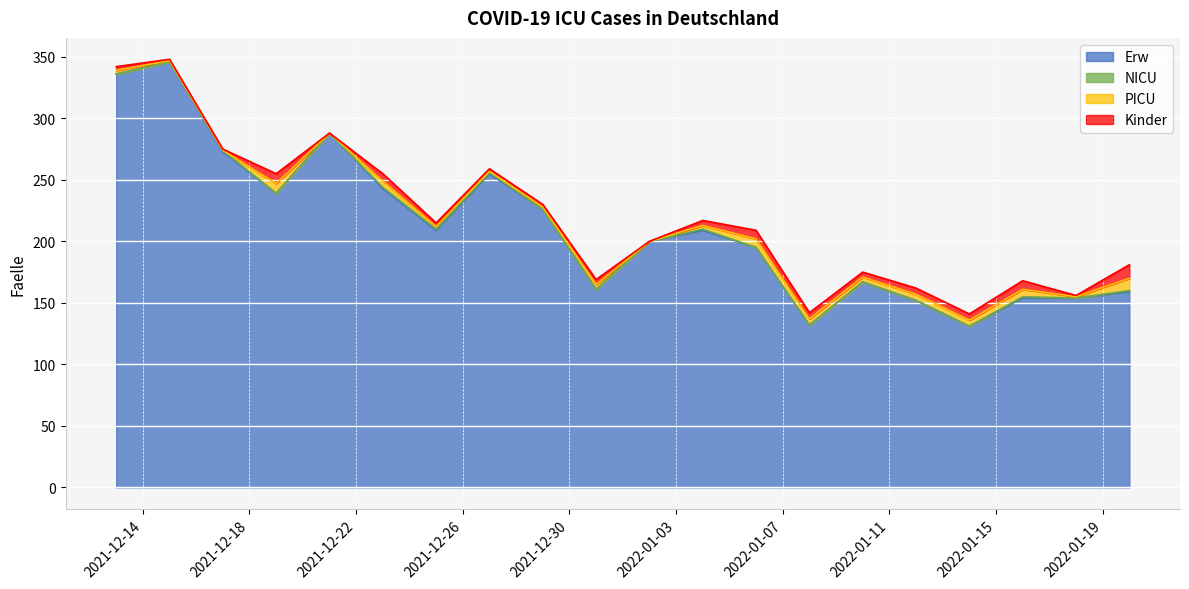

Which series has the widest spread of values?

Erw